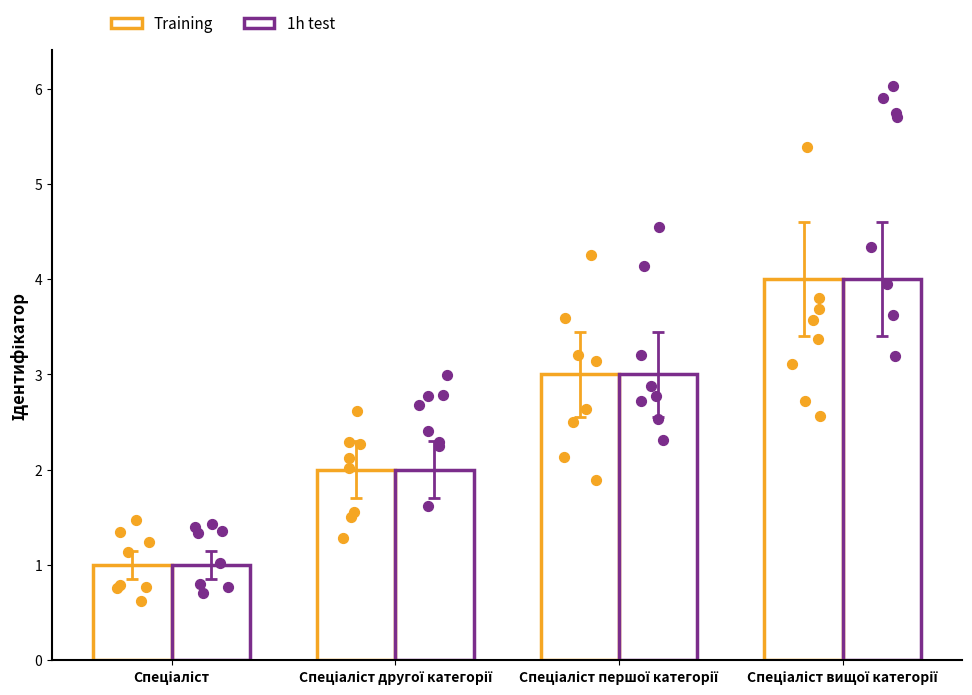

Is the value of 1h test at Спеціаліст першої категорії greater than the value of Training at Спеціаліст?

Yes